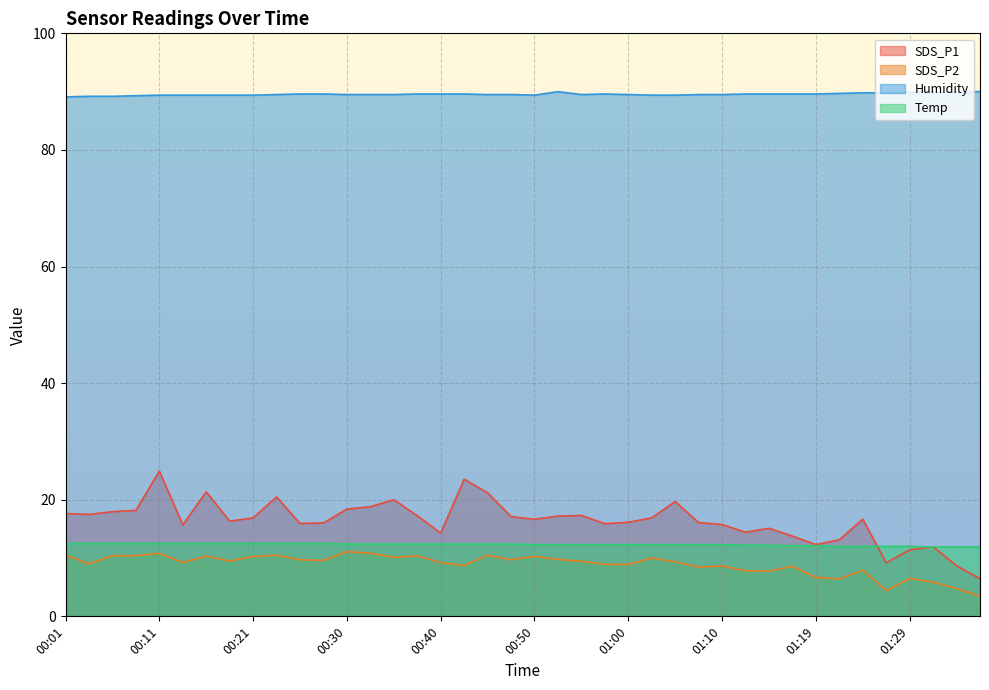

Where does the Temp series first go above 12?

00:01